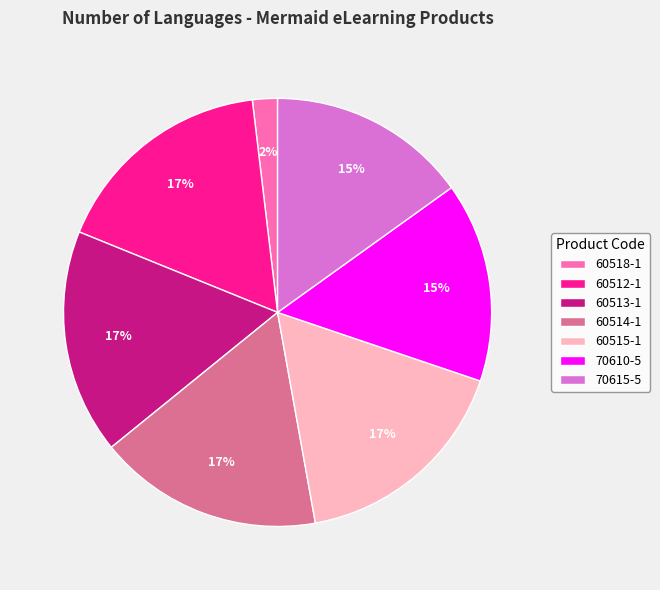

Count the number of slices in the pie.

7